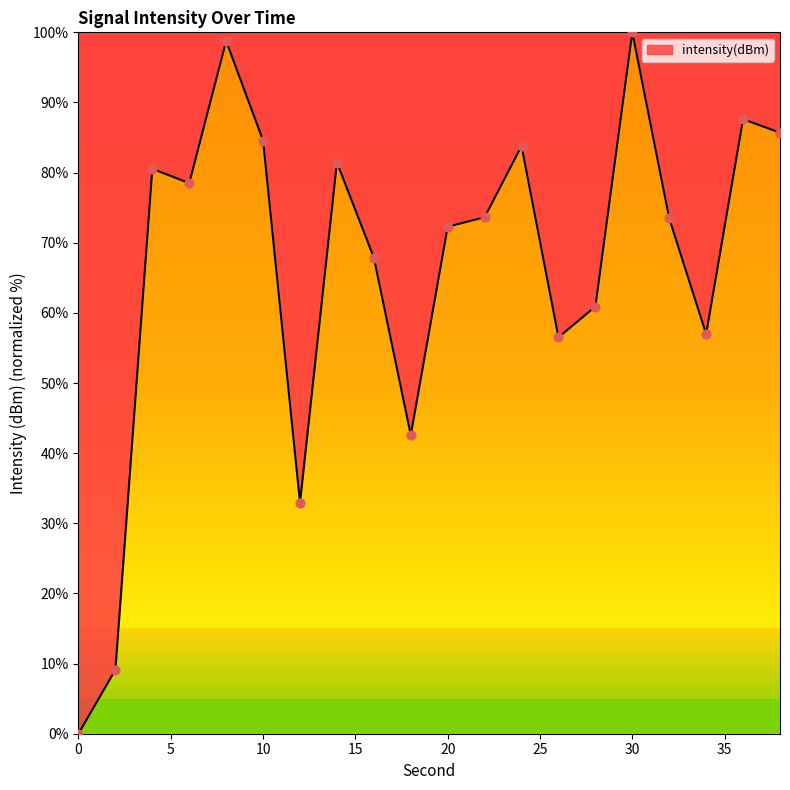

What is the maximum value shown in the chart?

100.0